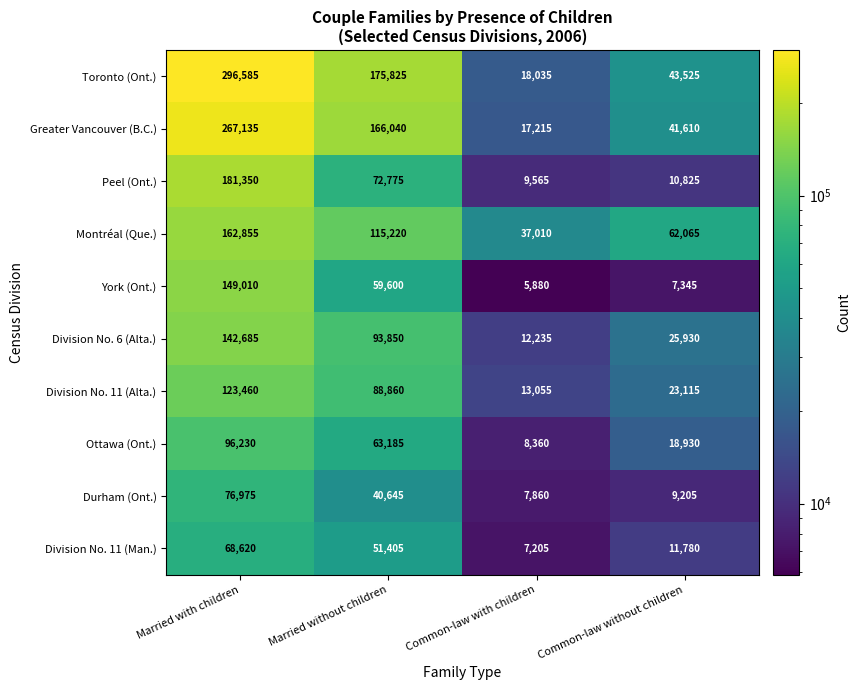

The Division No. 11 (Man.) series shows 97144 at Married with children. True or false?

False